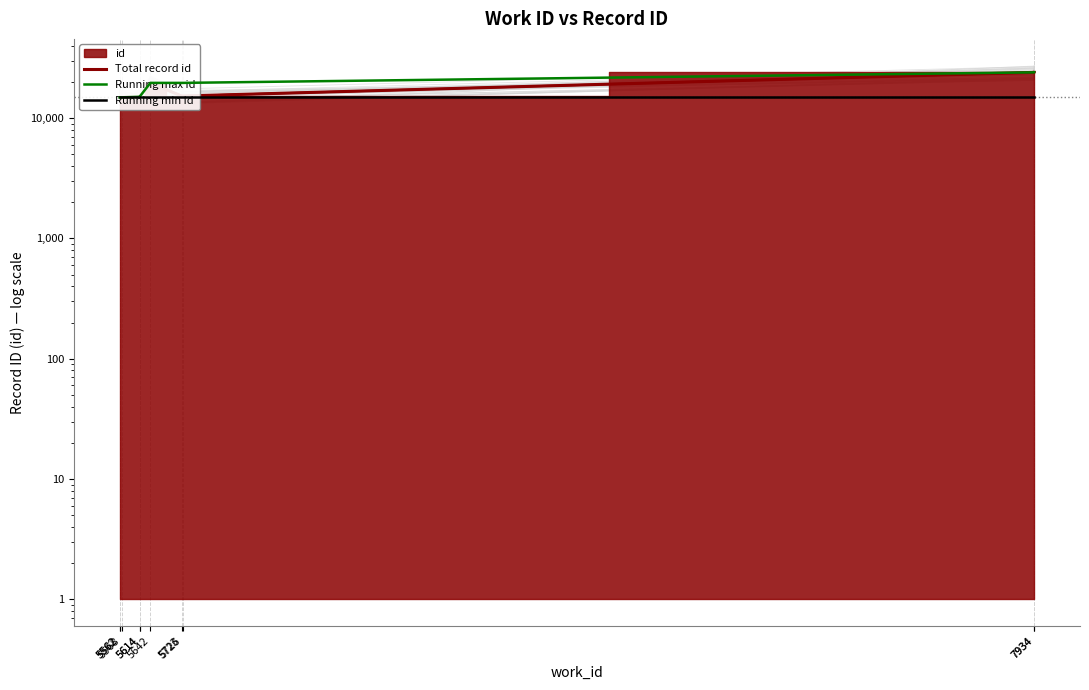

Is it true that Running max id equals 15021 at 5614?

True